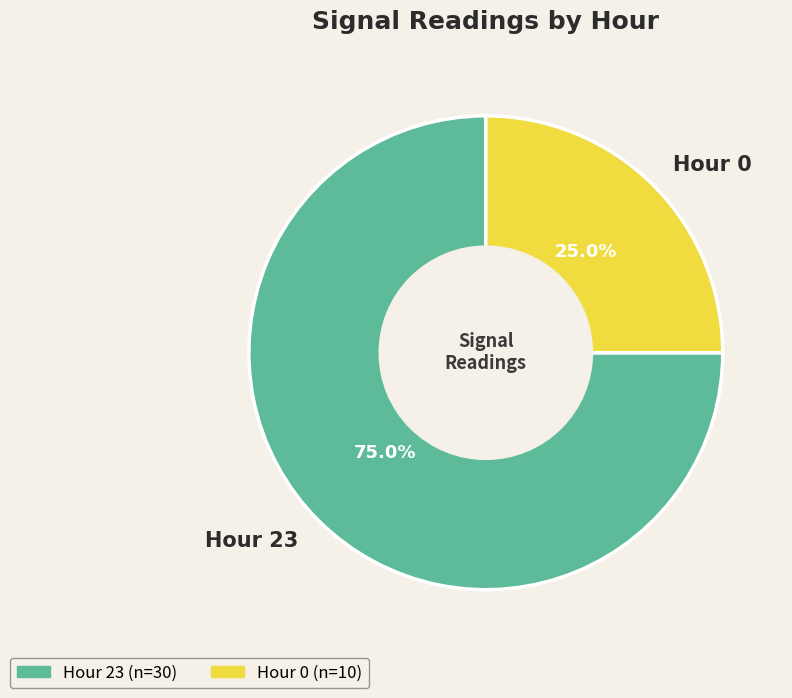

What is the majority slice?

Hour 23